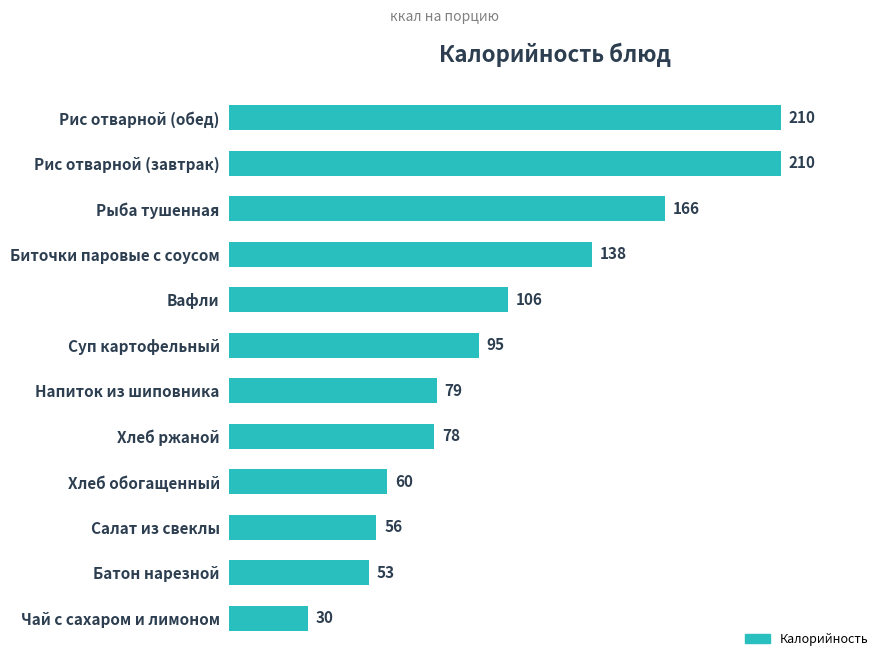

What is the label of the 3rd bar from the top?

Рыба тушенная